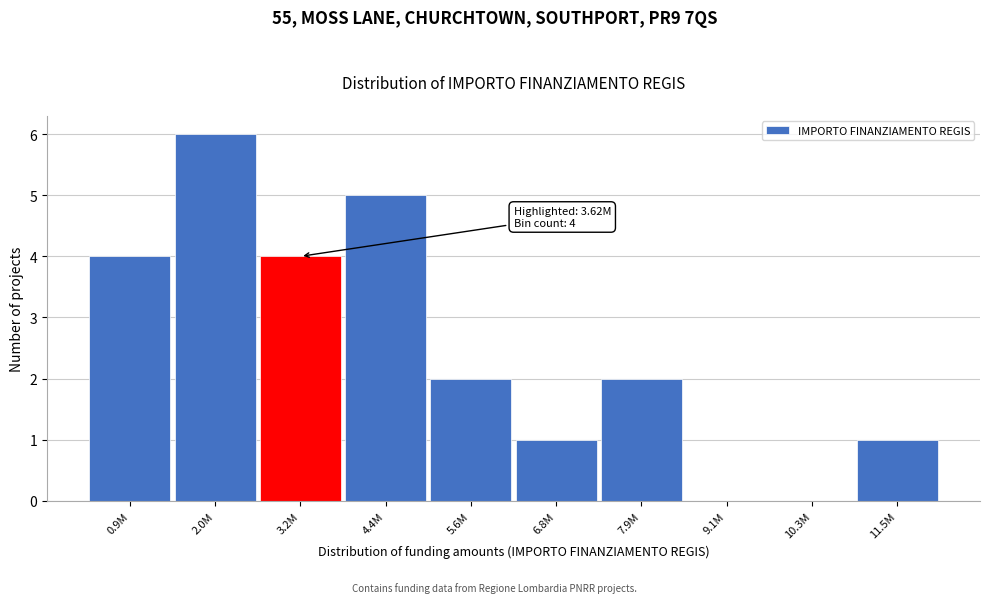

Reading left to right, transcribe all the data shown in this chart.

0.9M=4	2.0M=6	3.2M=4	4.4M=5	5.6M=2	6.8M=1	7.9M=2	9.1M=0	10.3M=0	11.5M=1